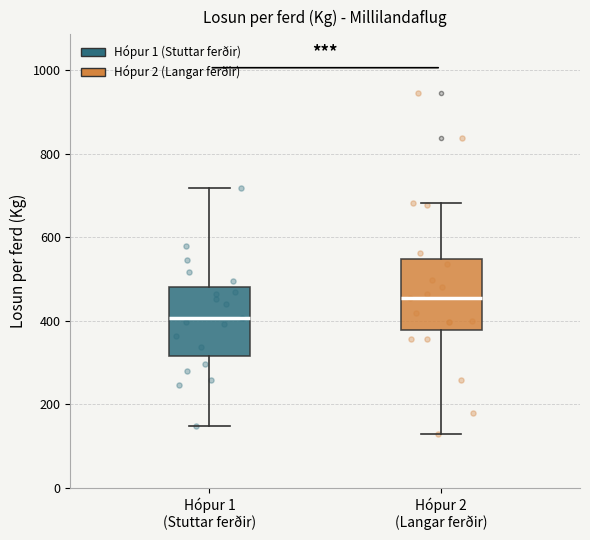

Which box has the highest median line?

Hópur 2 (Langar ferðir)